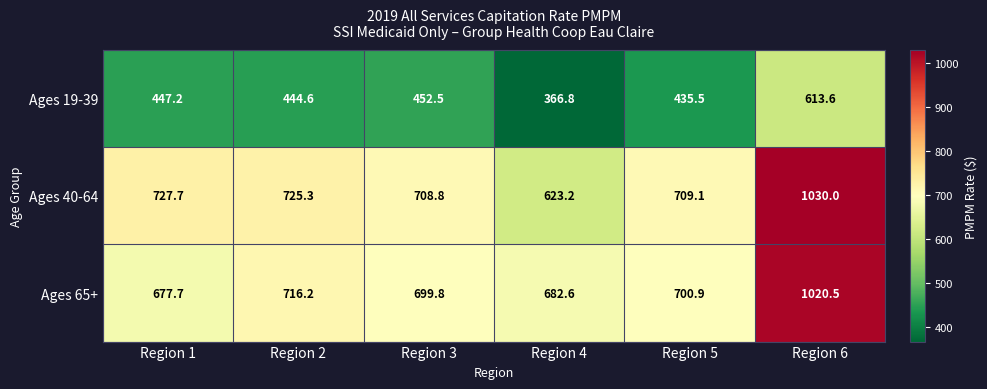

What is the difference between the Ages 19-39 values at Region 3 and Region 6?

161.1